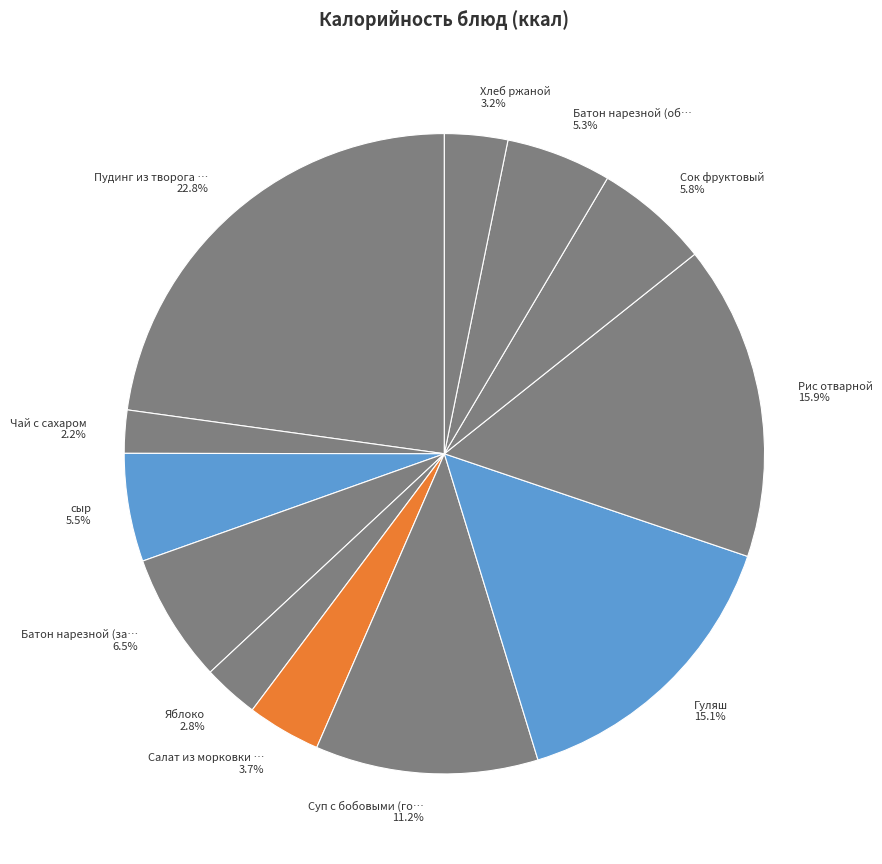

Which slice is the smallest?

Чай с сахаром 2.2%